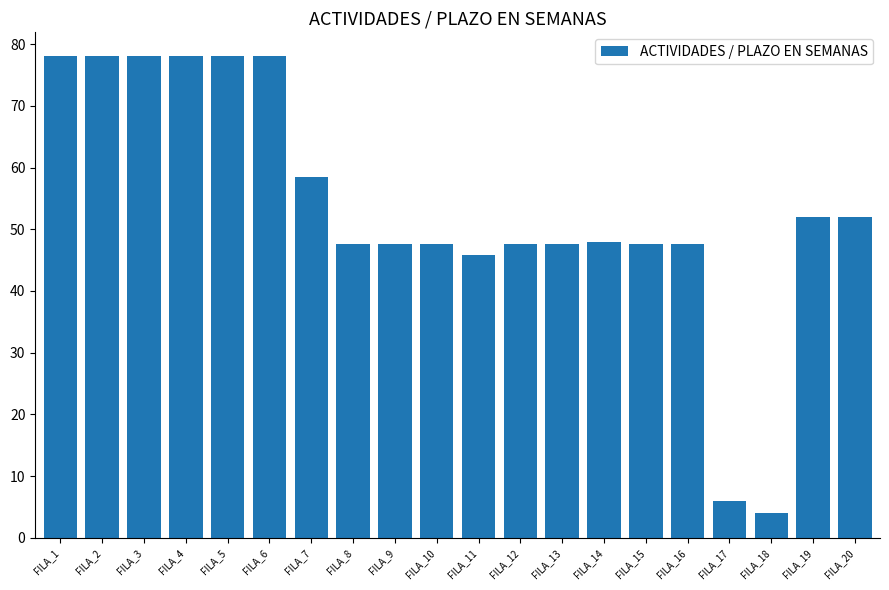

Is it true that the value at FILA_10 is 62.6?

False